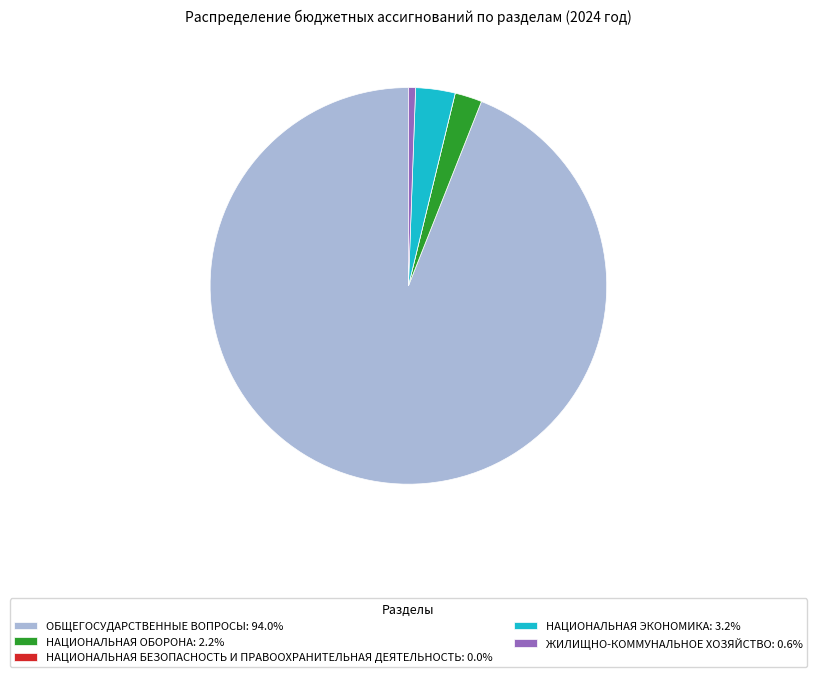

Approximately how many times larger is the value at НАЦИОНАЛЬНАЯ ЭКОНОМИКА: 3.2% compared to ЖИЛИЩНО-КОММУНАЛЬНОЕ ХОЗЯЙСТВО: 0.6%?

5.6